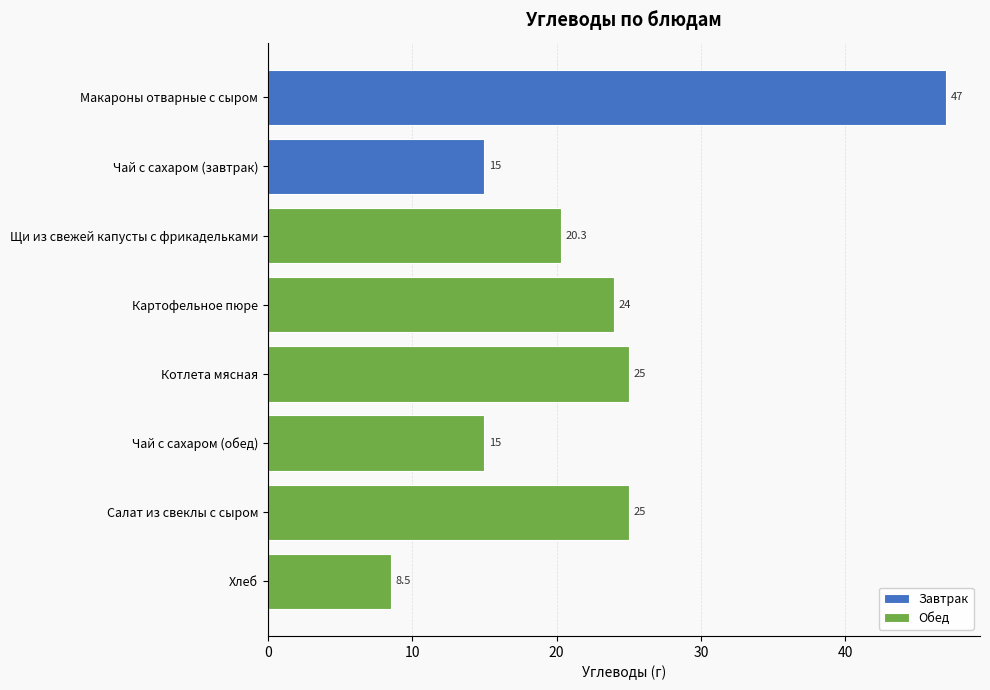

The value of Обед at Чай с сахаром (обед) is 15.0. True or false?

True